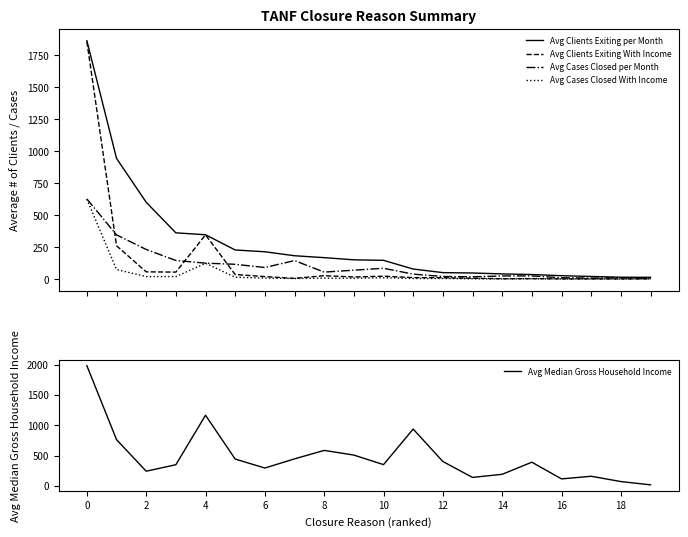

What is the label of the 20th point from the left?

19